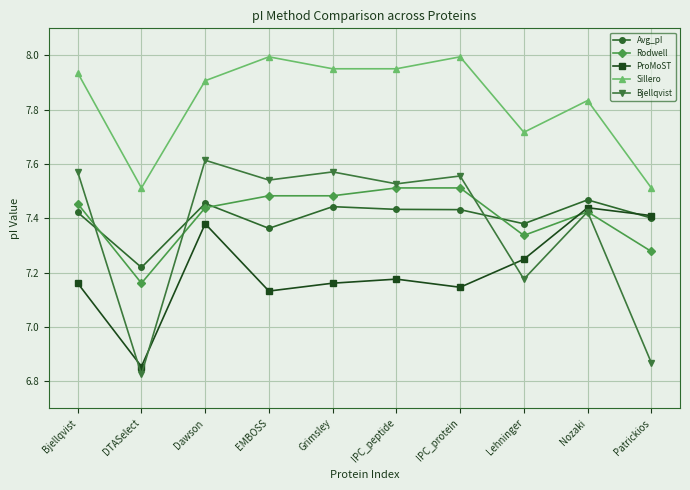

What is the label of the 9th point from the right?

DTASelect